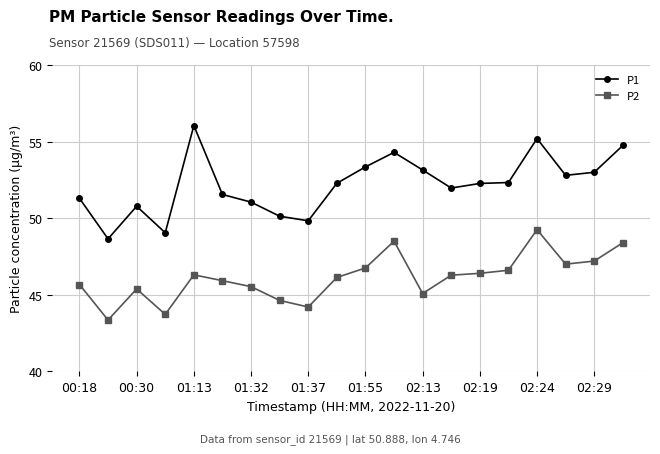

What is the difference between the maximum and second lowest values in the P2 series?

5.5